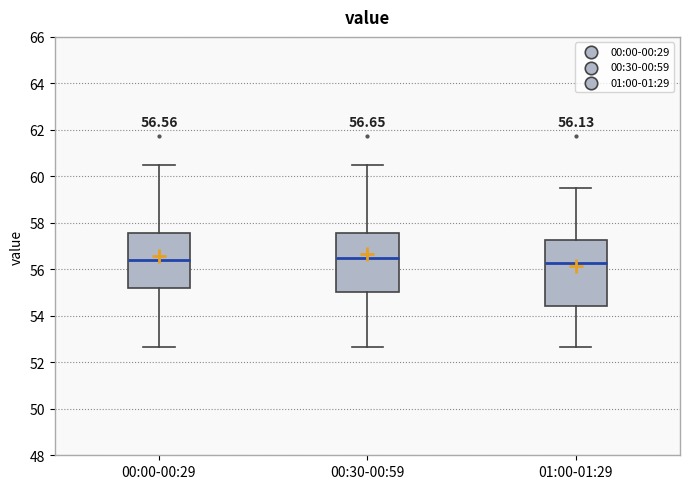

Which box is the tallest, from its lower edge to its upper edge?

01:00-01:29